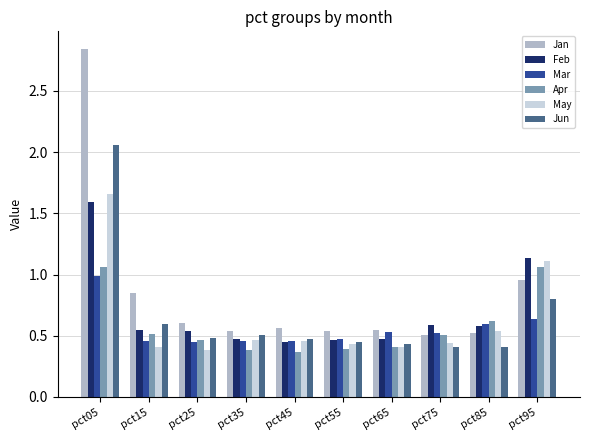

Which series has the largest total across all categories?

Jan